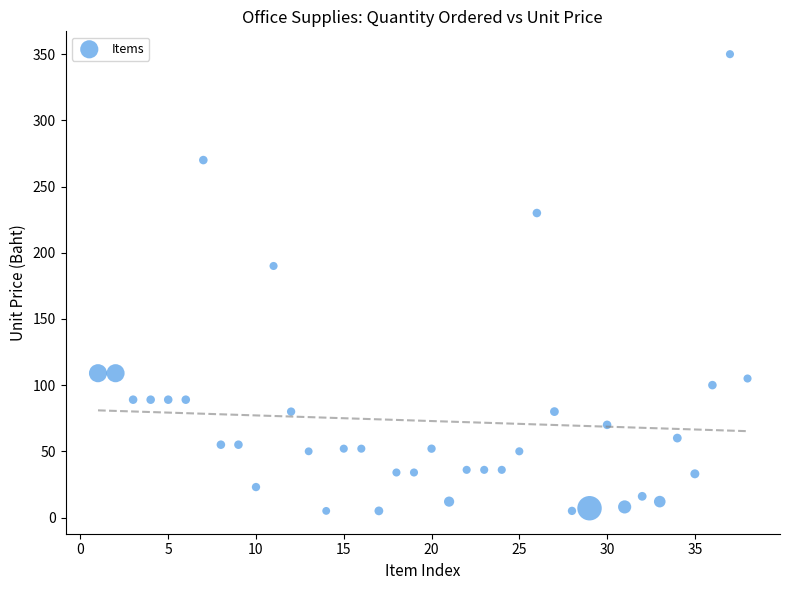

What Y value in the scatter plot is closest to 177?

190